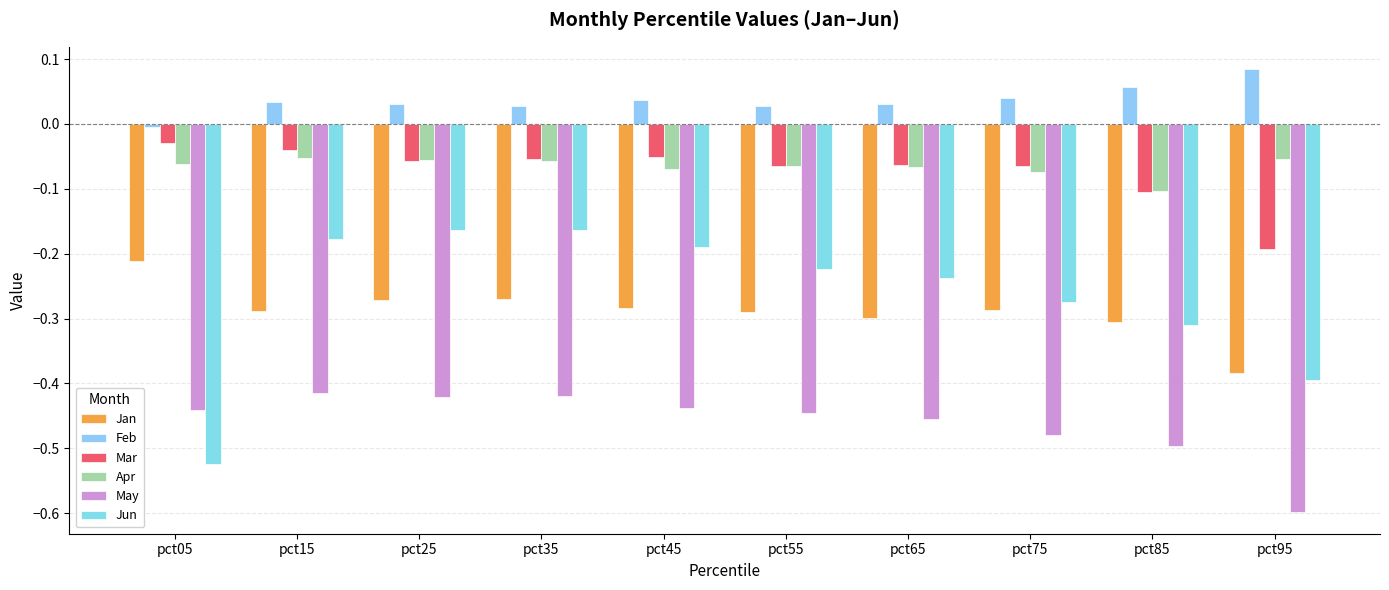

Between pct25 and pct65, which series saw the biggest shift?

Jun